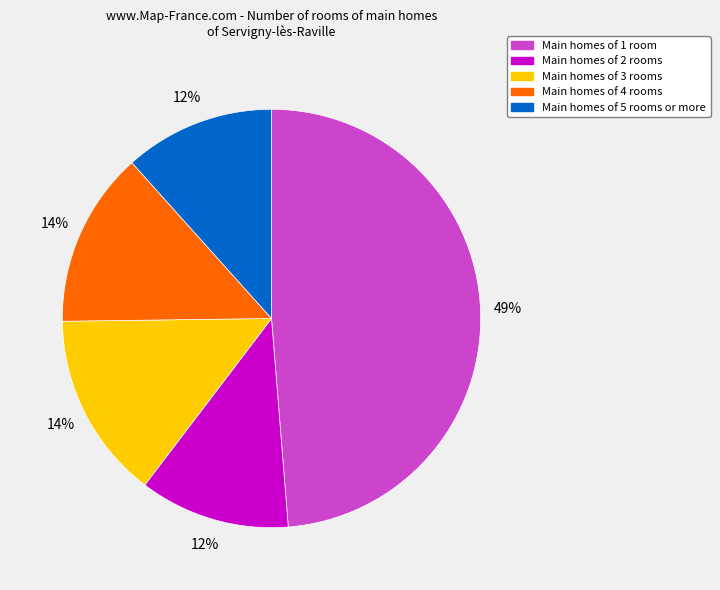

What percentage is the Main homes of 4 rooms slice, to the nearest percent?

14%